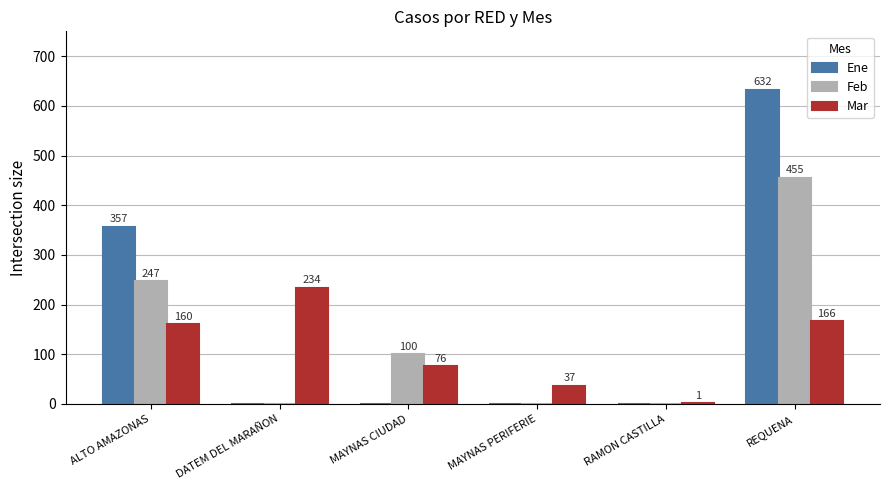

True or false: Ene has a value of 0 at DATEM DEL MARAÑON.

True